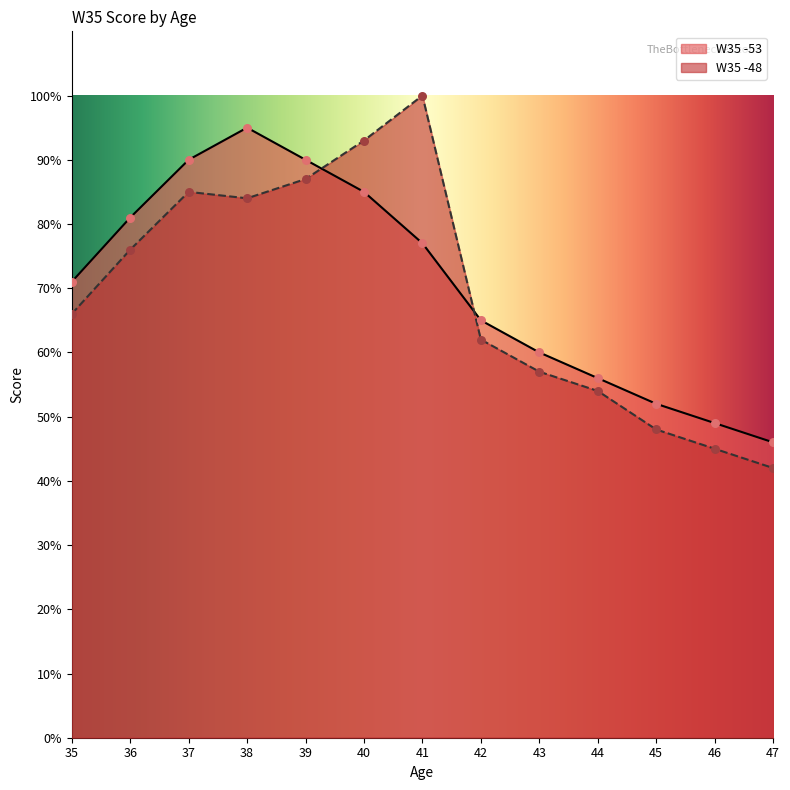

At which category is the sum across all series the highest?

38